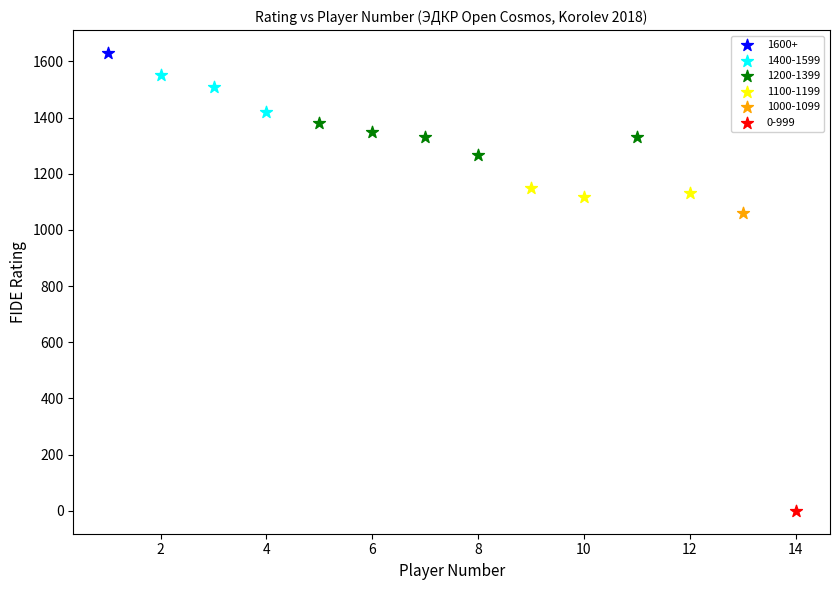

What are all the series names shown in the legend?

1600+, 1400-1599, 1200-1399, 1100-1199, 1000-1099, 0-999